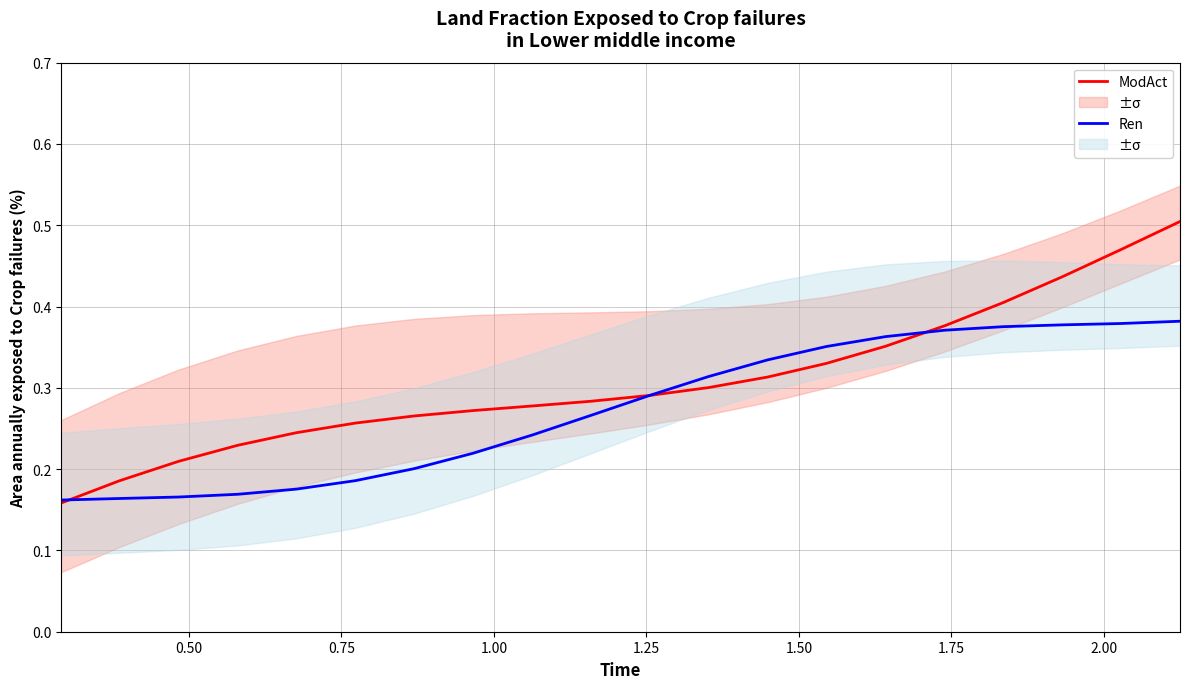

What is the difference between the maximum and minimum values in the Ren series?

0.2